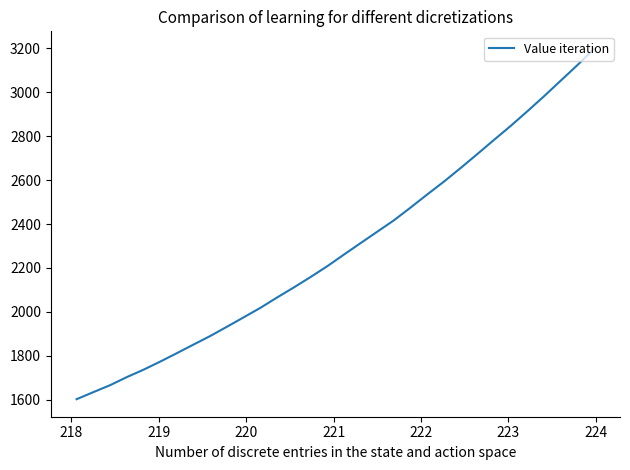

What is the maximum value shown in the chart?

3196.4